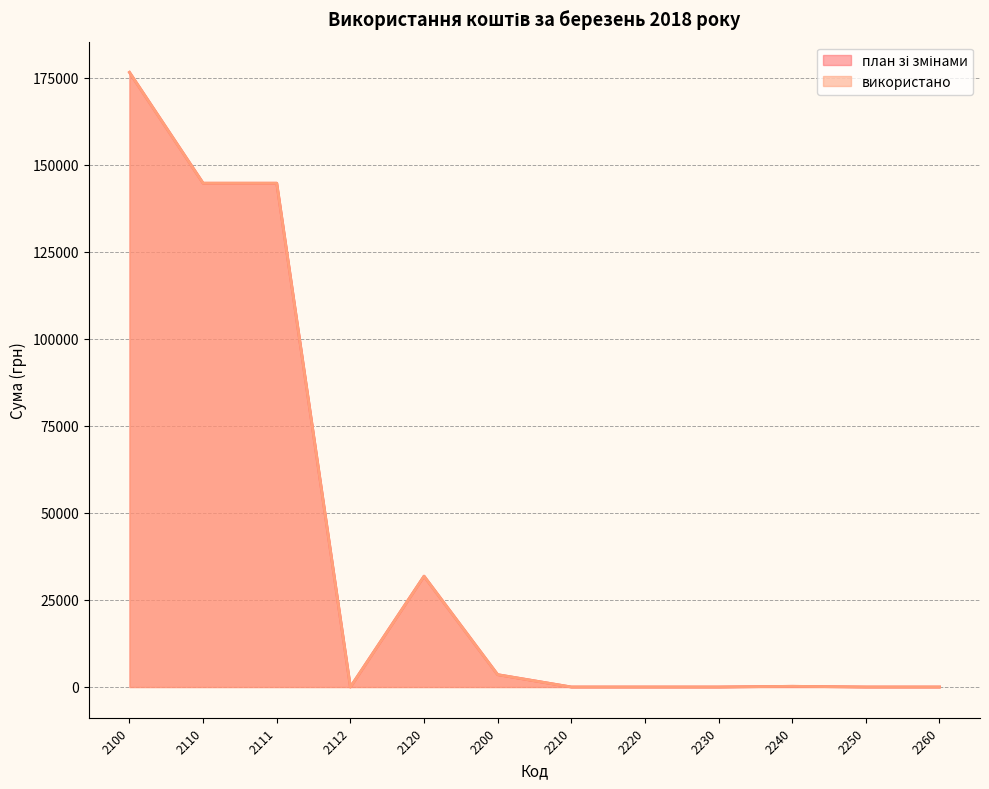

What is the average value of the використано series?

41789